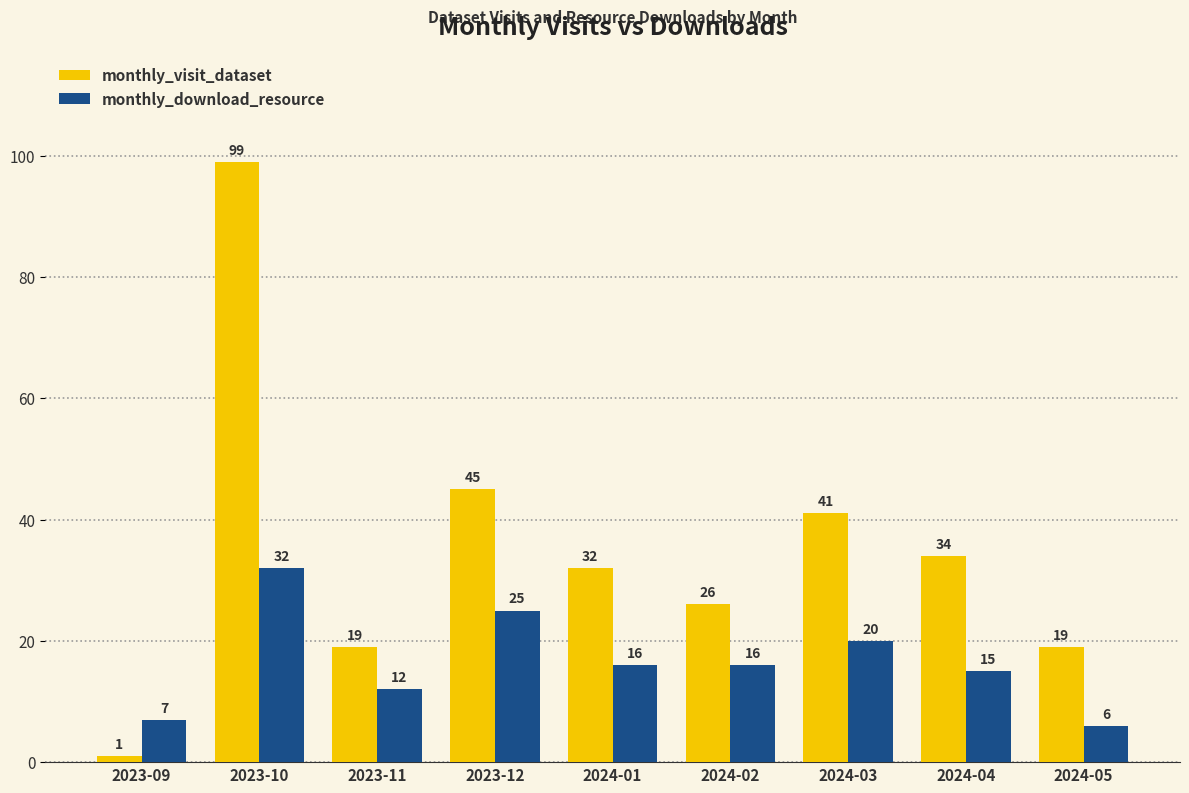

What is the greatest value displayed?

99